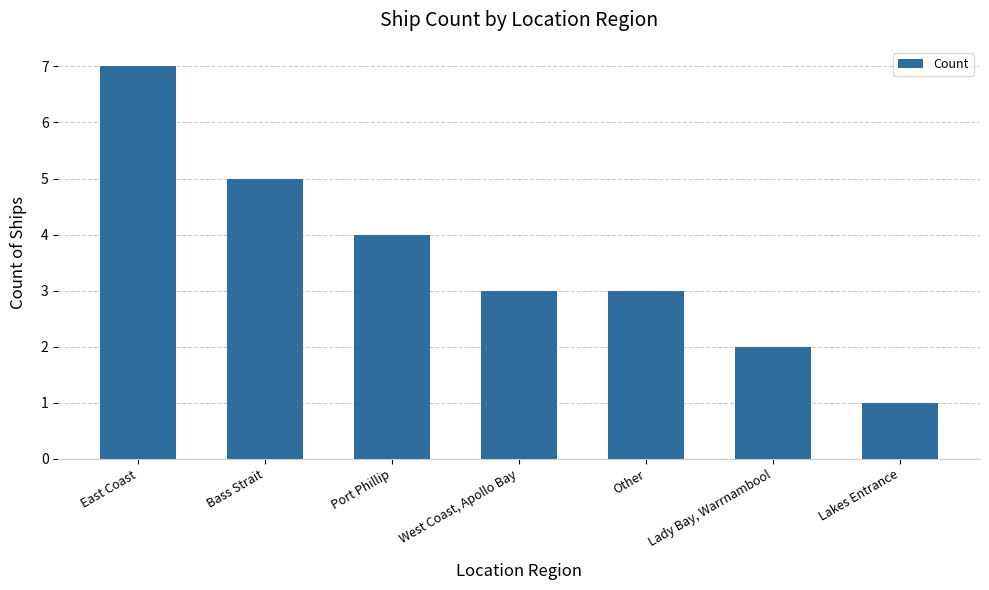

What is the label of the 4th bar from the left?

West Coast, Apollo Bay